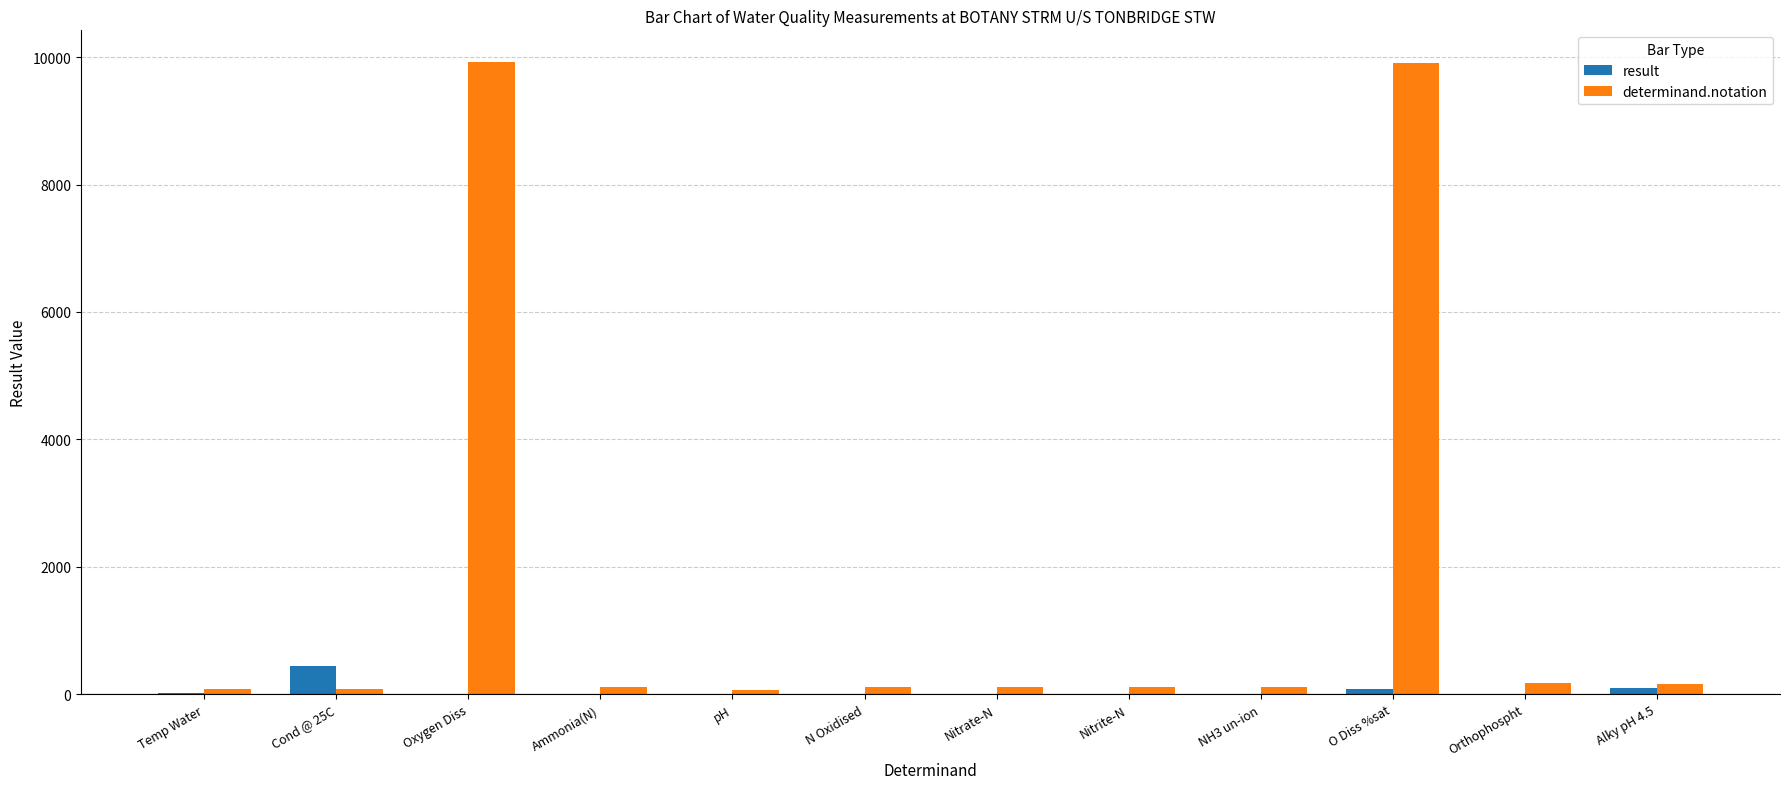

Where is determinand.notation nearest to the value 4992?

Orthophospht